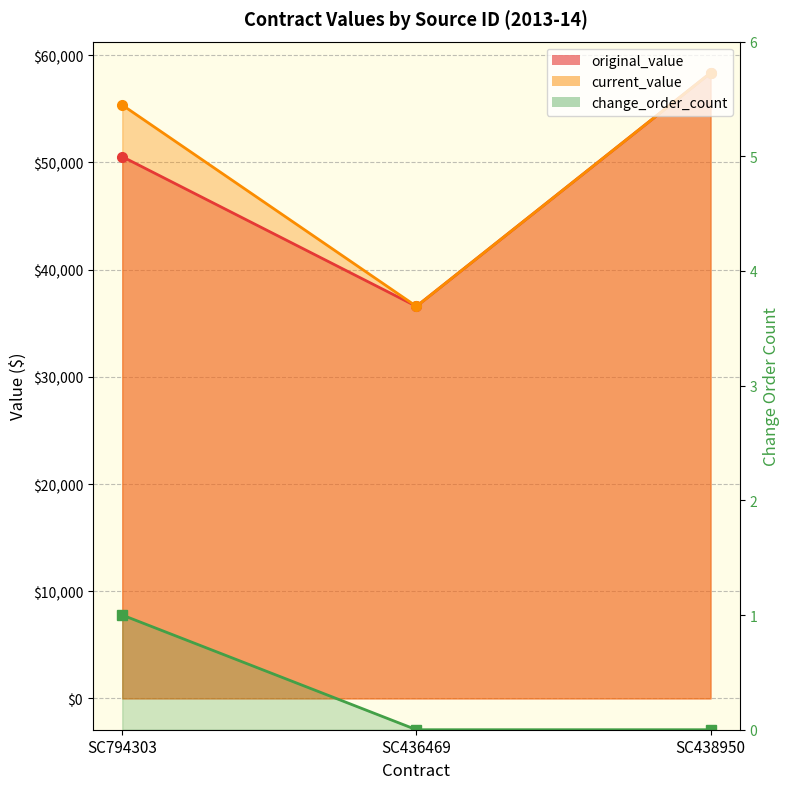

The original_value series shows 12572.9 at SC438950. True or false?

False